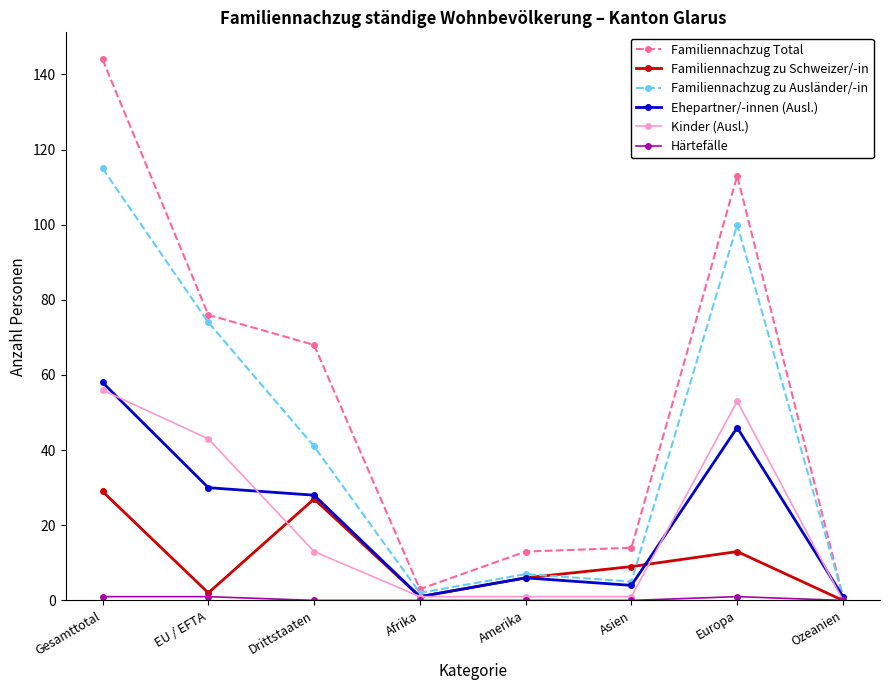

The value of Familiennachzug zu Ausländer/-in at Gesamttotal is 25. True or false?

False